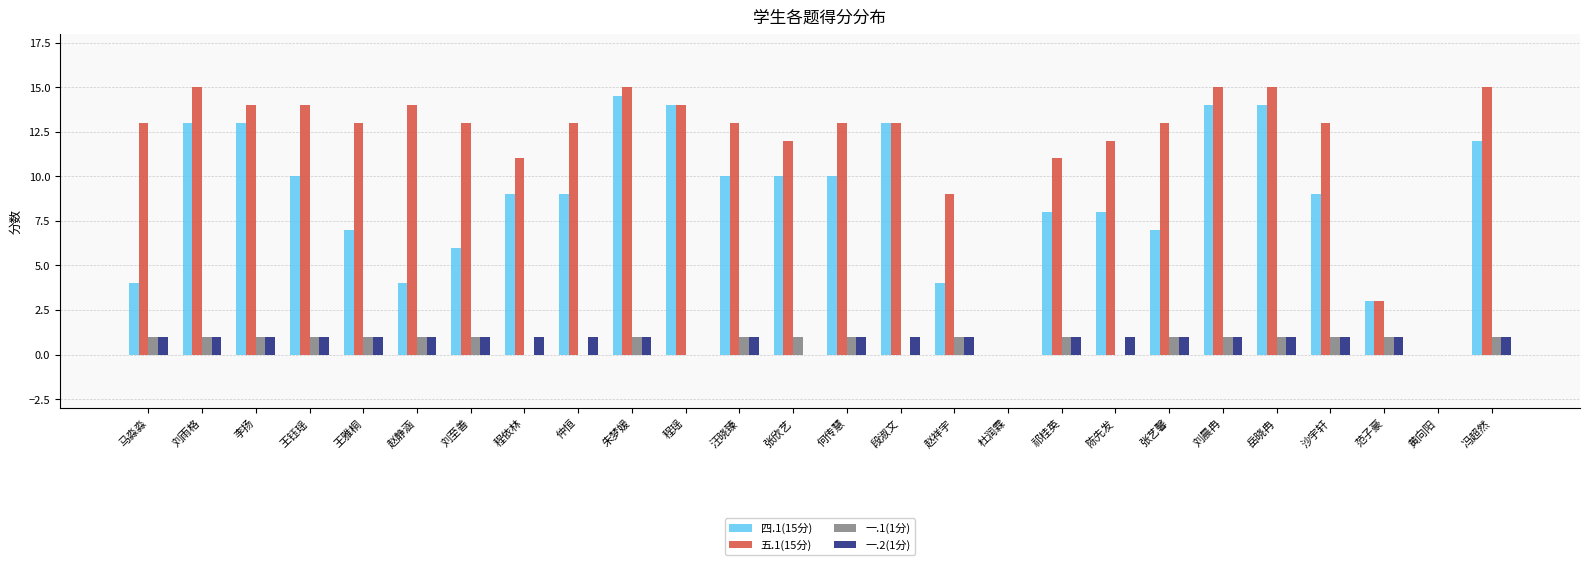

What is the maximum value shown in the chart?

15.0